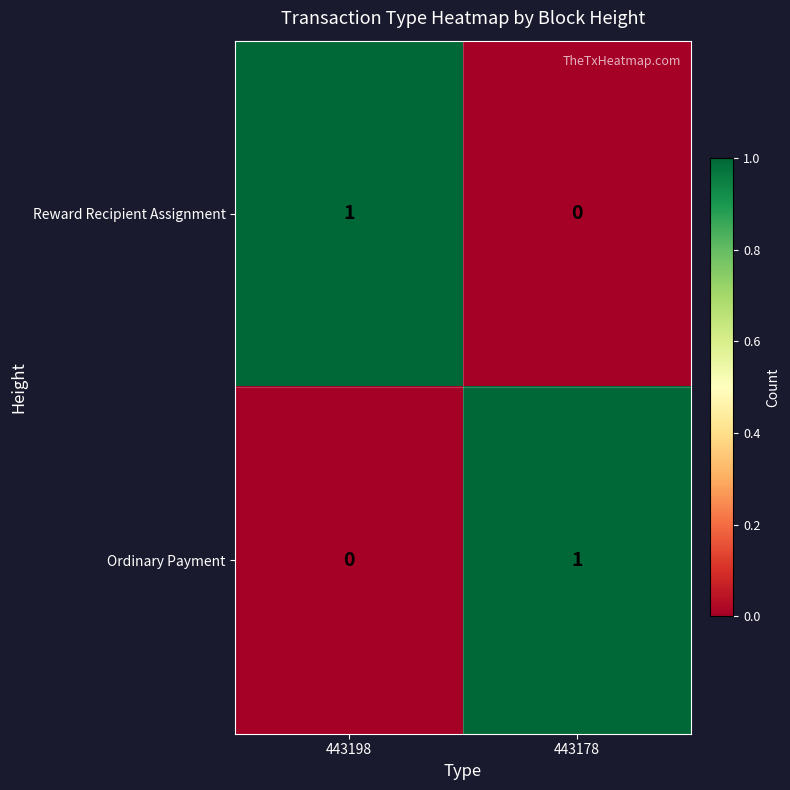

The value of Ordinary Payment at 443178 is 1. True or false?

True